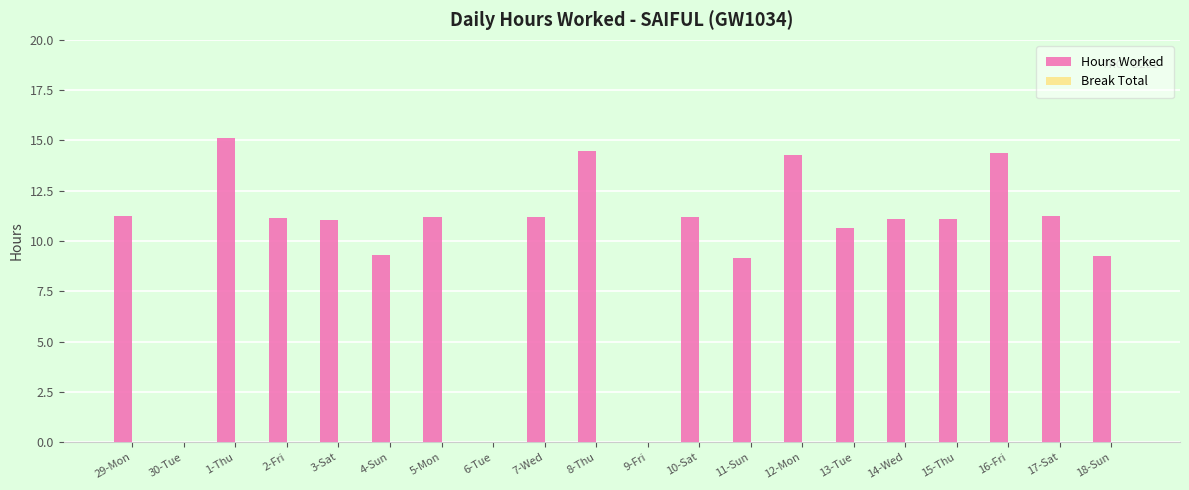

Count the number of categories in the chart.

20